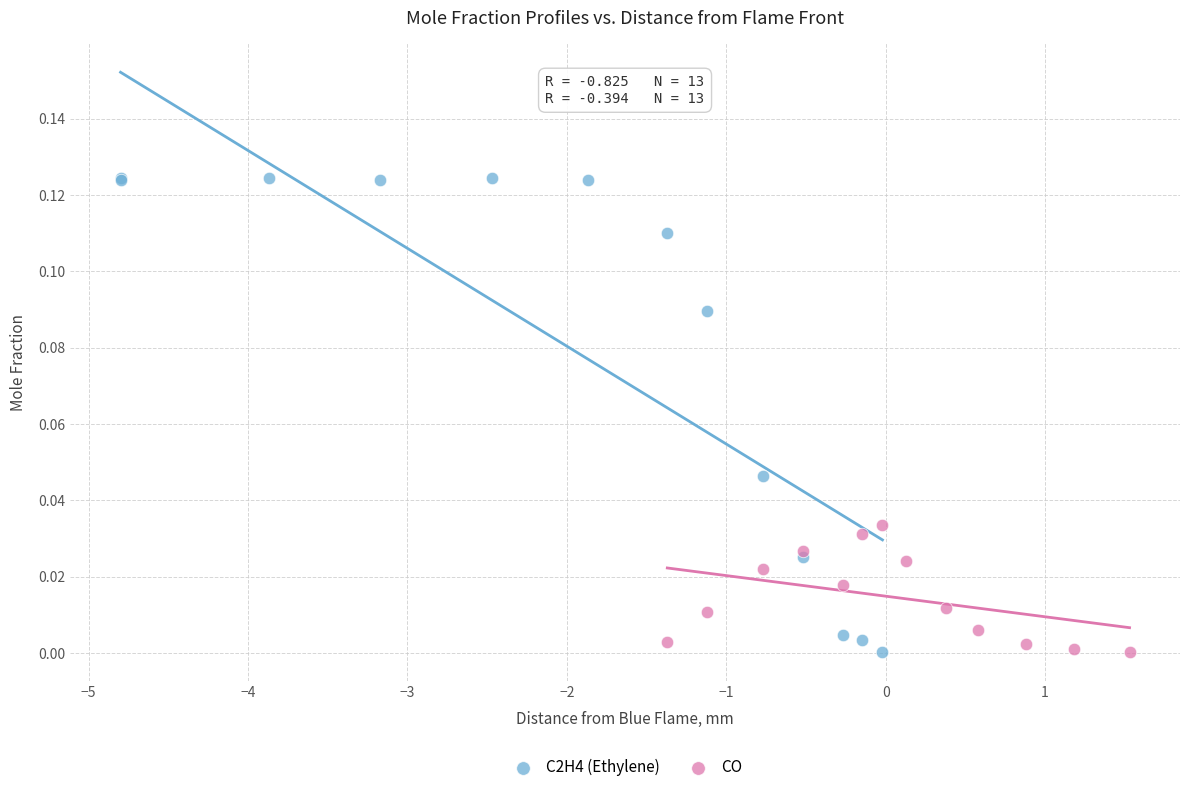

What are all the series names shown in the legend?

C2H4 (Ethylene), CO